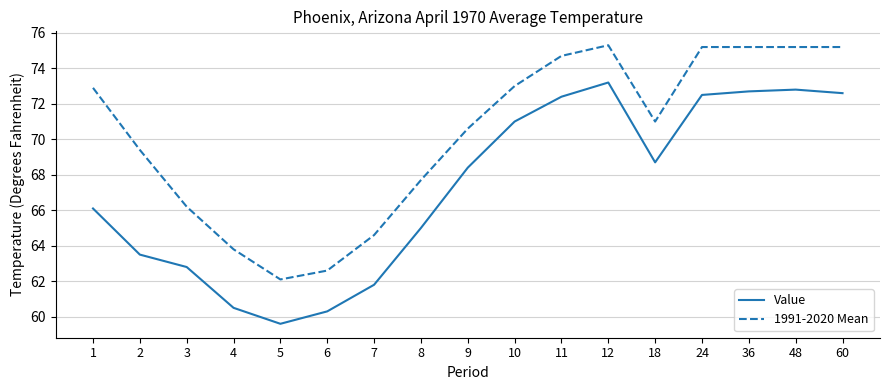

Where is the first local minimum for Value?

5